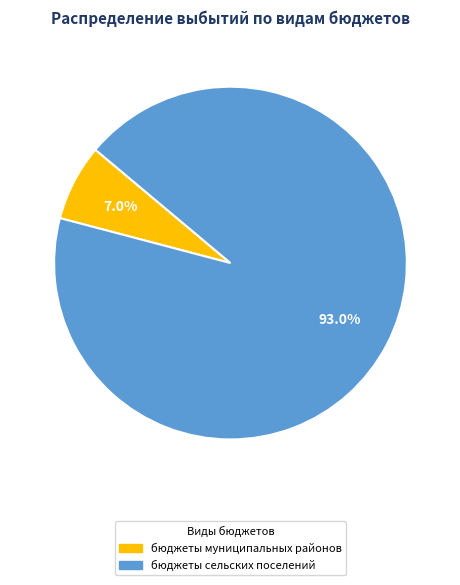

Is there any slice that represents more than half of the pie?

Yes